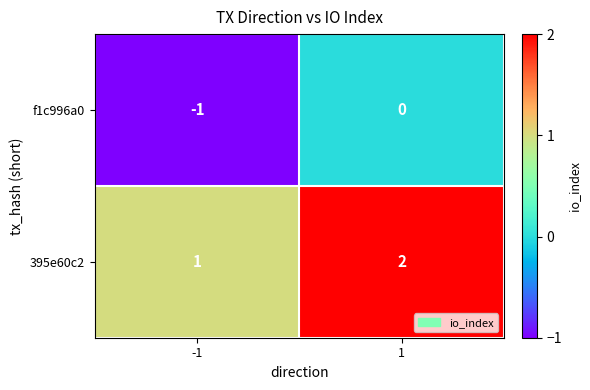

What is the sum of the 395e60c2 values at -1 and 1?

3